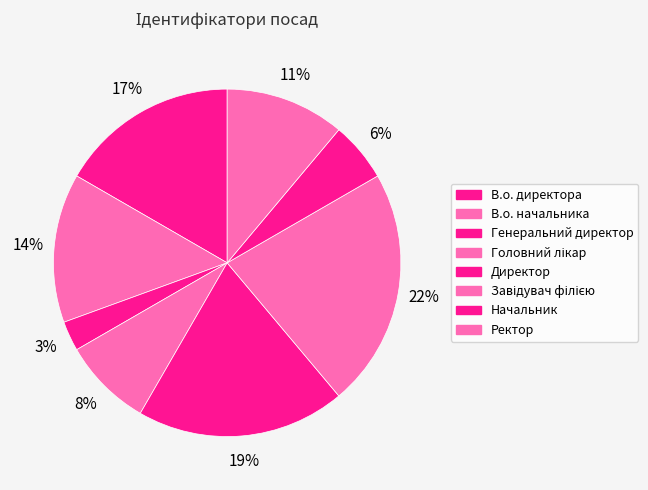

How many segments does this pie chart have?

8